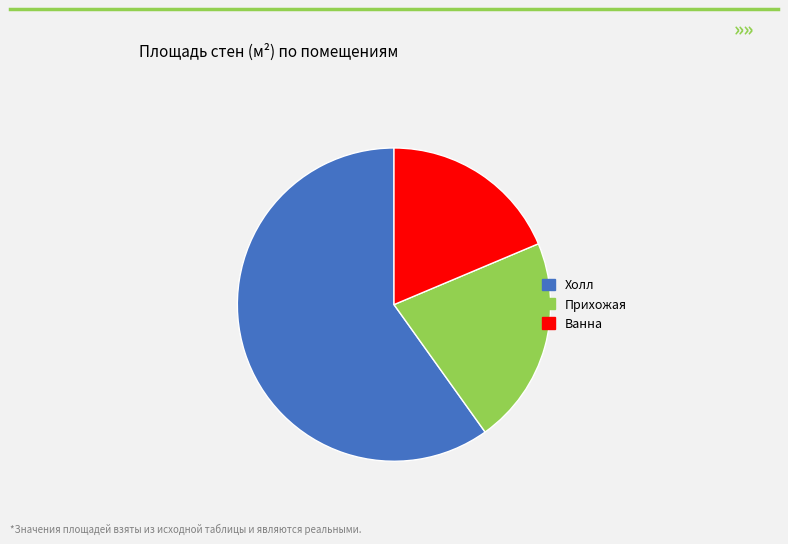

How many segments does this pie chart have?

3